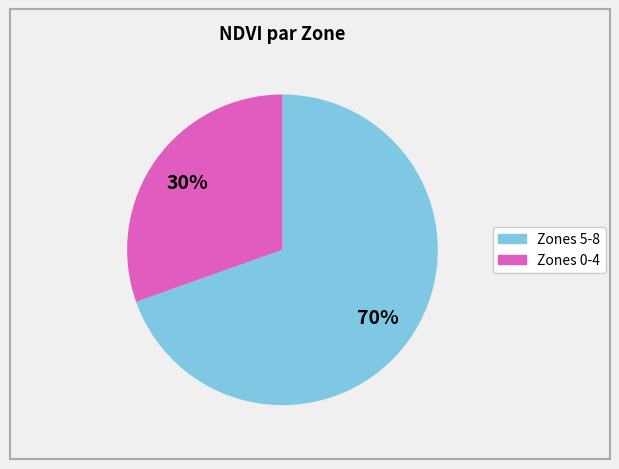

To the nearest percent, what is the average slice percentage?

50%